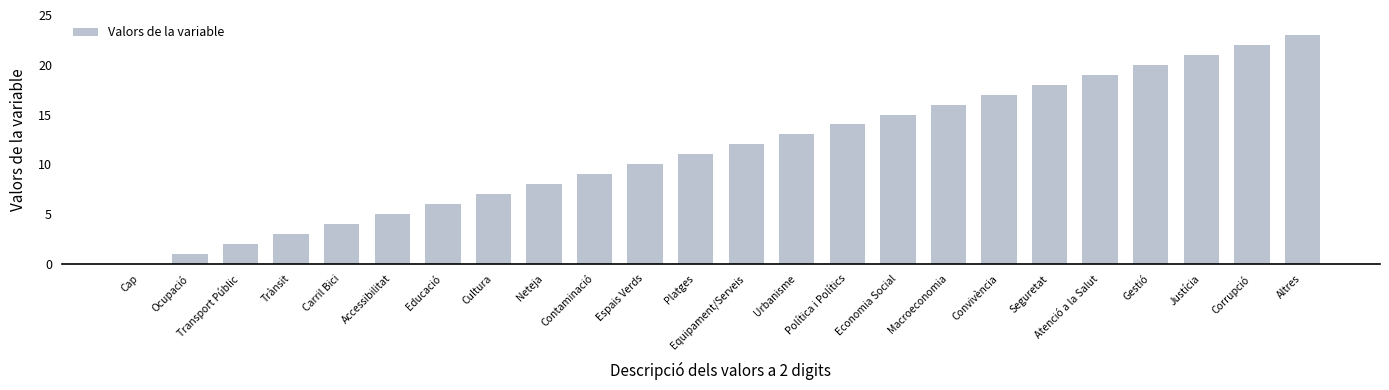

What is the ratio of the value at Educació to the value at Accessibilitat?

1.2